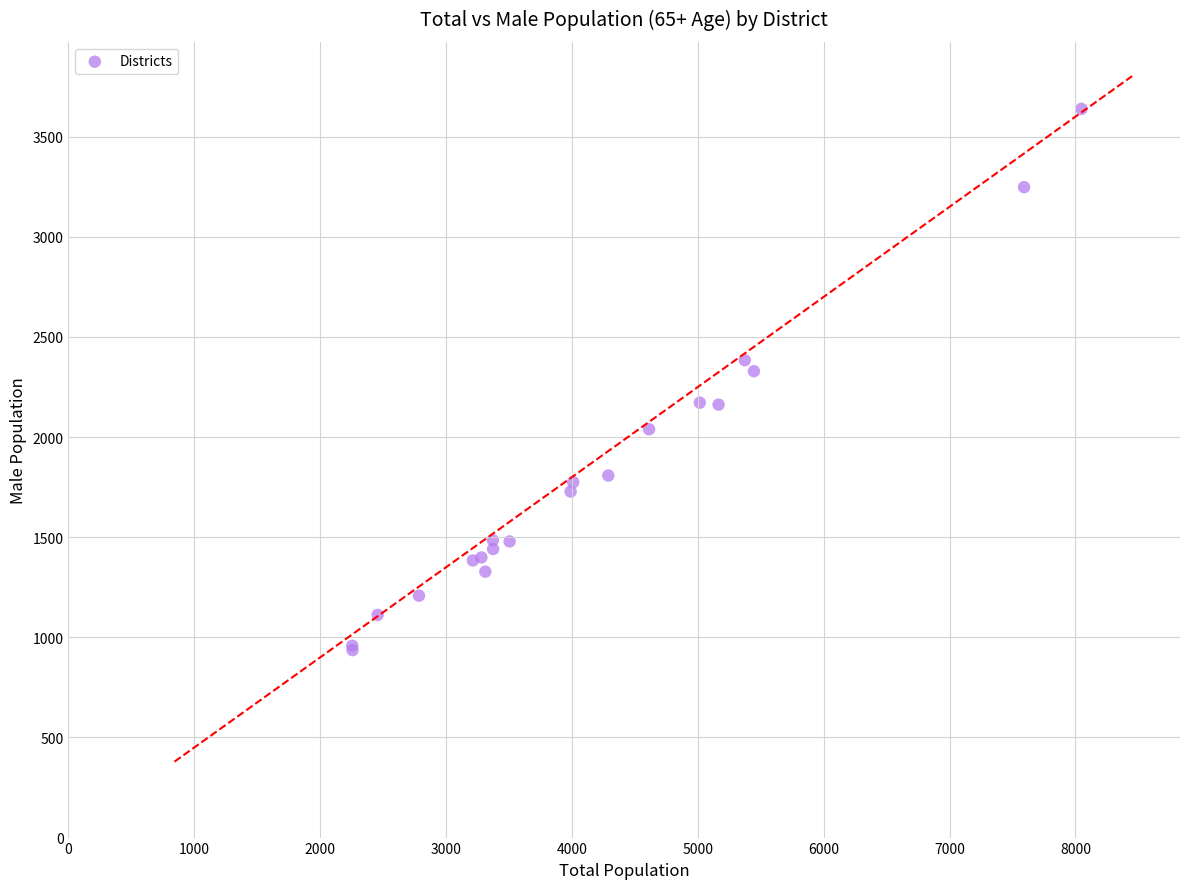

What Y value in the scatter plot is closest to 2287?

2329